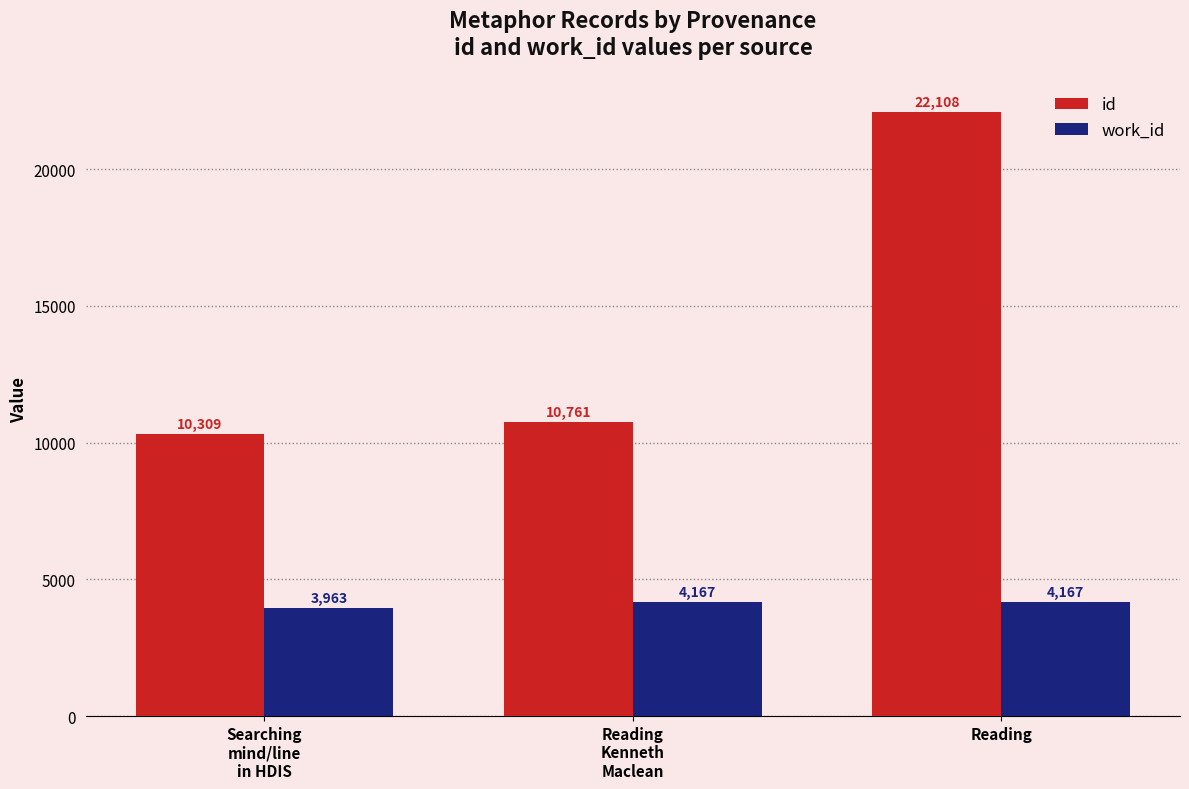

Rank the series by their average value, from highest to lowest.

id, work_id